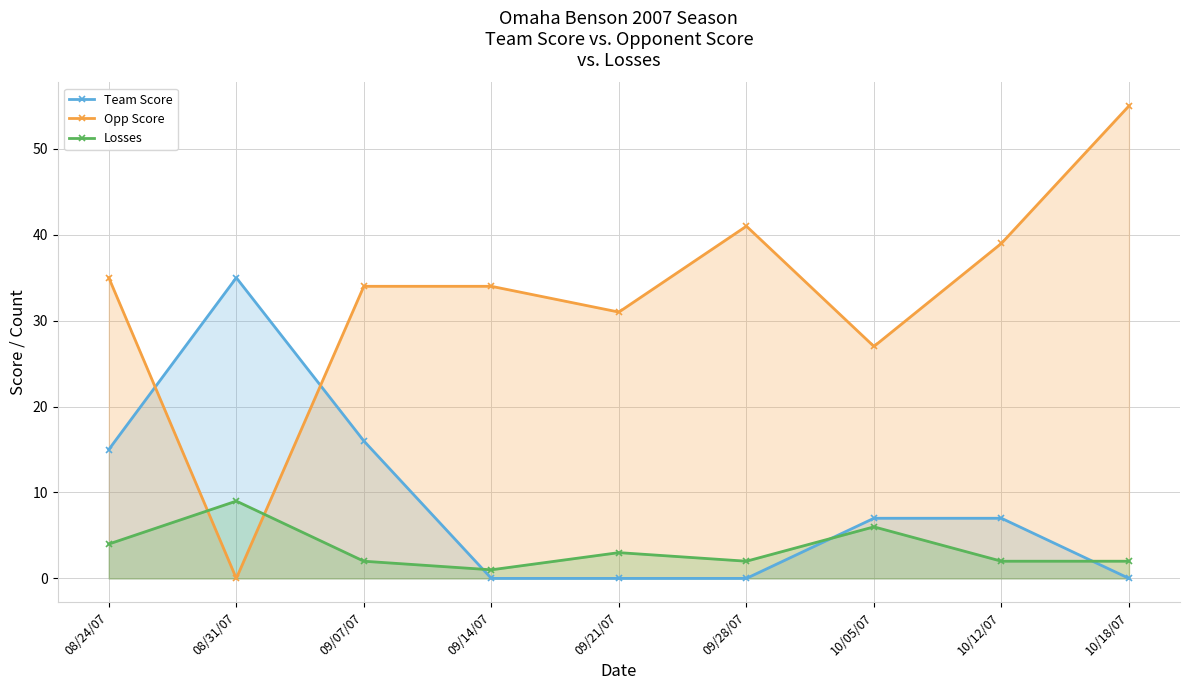

What is the value of the Losses point at the 3rd from the left?

2